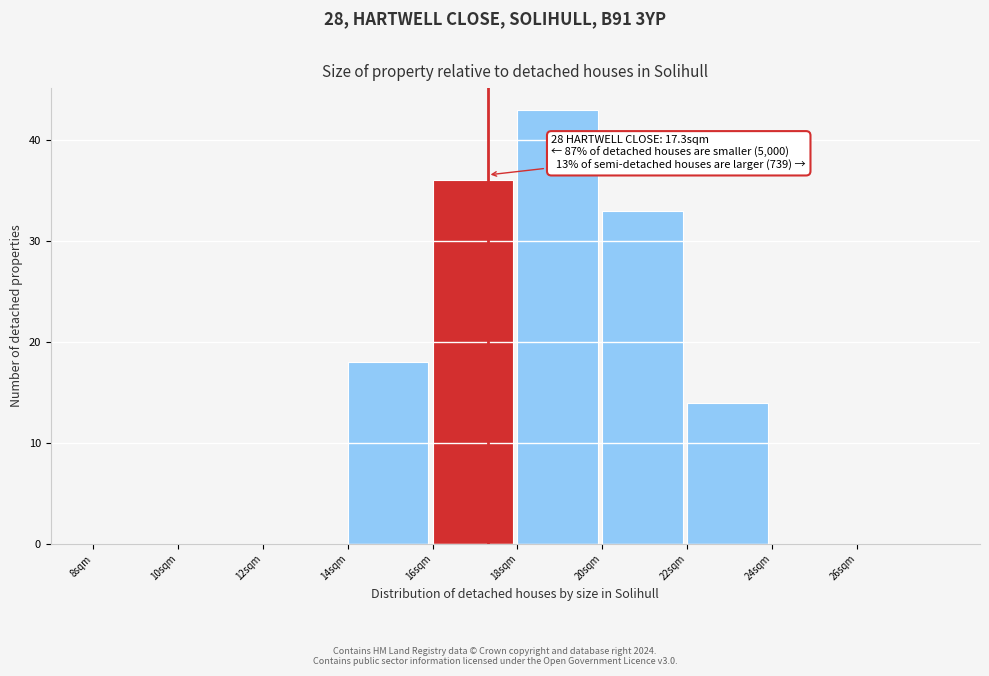

Over which range of the x-axis is the bar tallest?

18 to 20